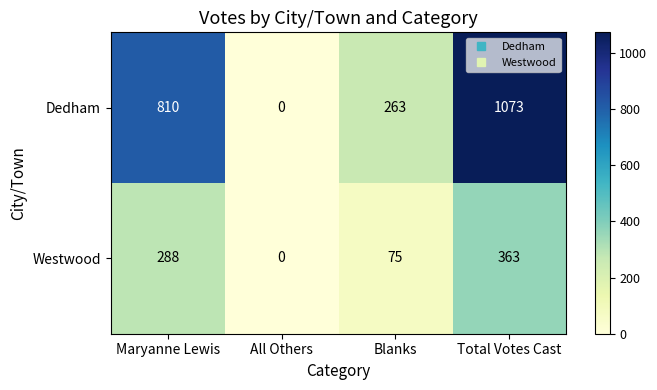

The Westwood series shows 363 at Total Votes Cast. True or false?

True